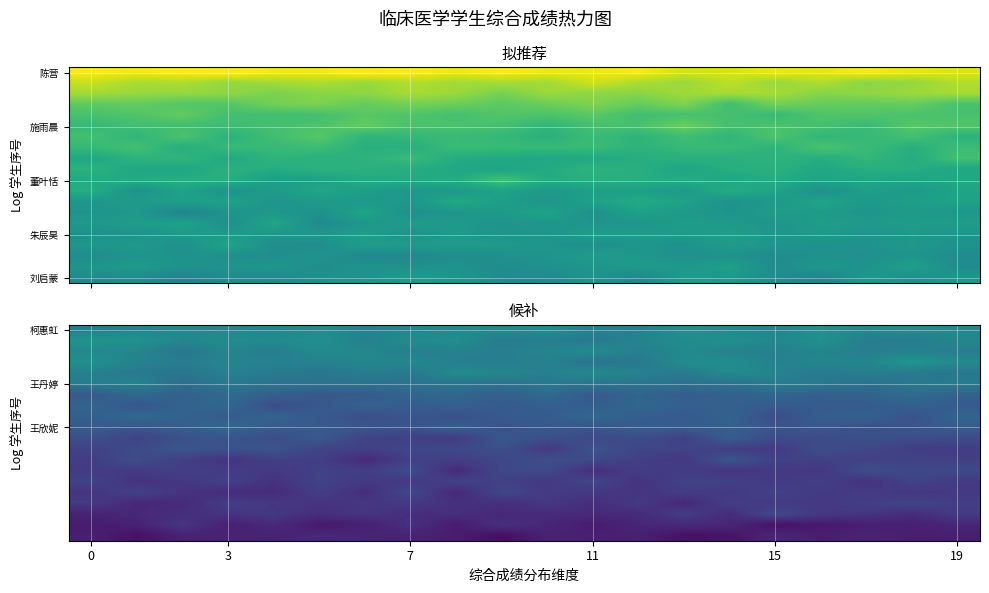

What is the spread (max minus min) of values at 16?

0.5